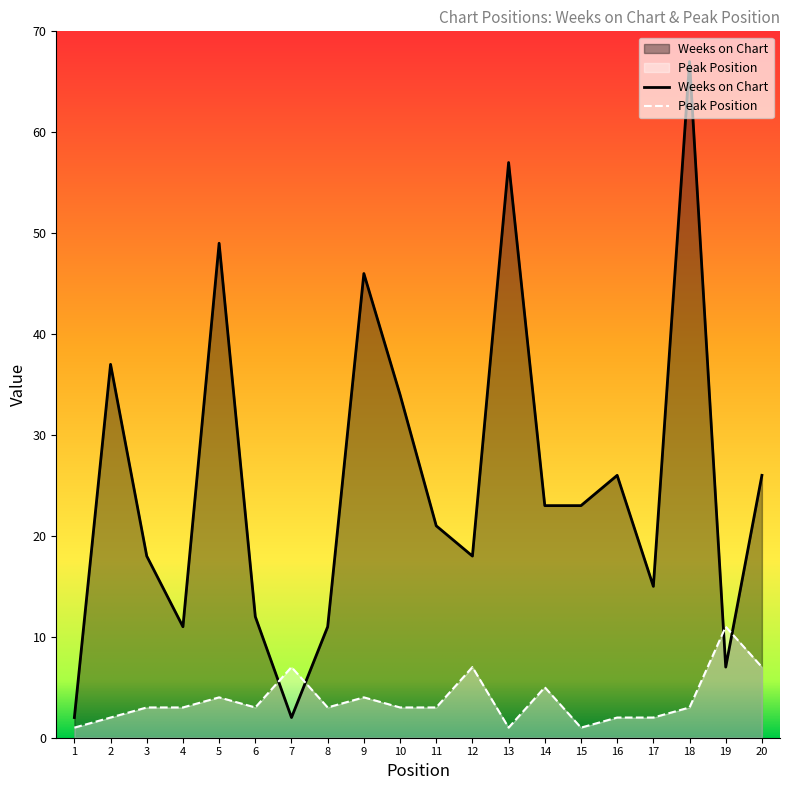

At which label does Peak Position reach its minimum?

1